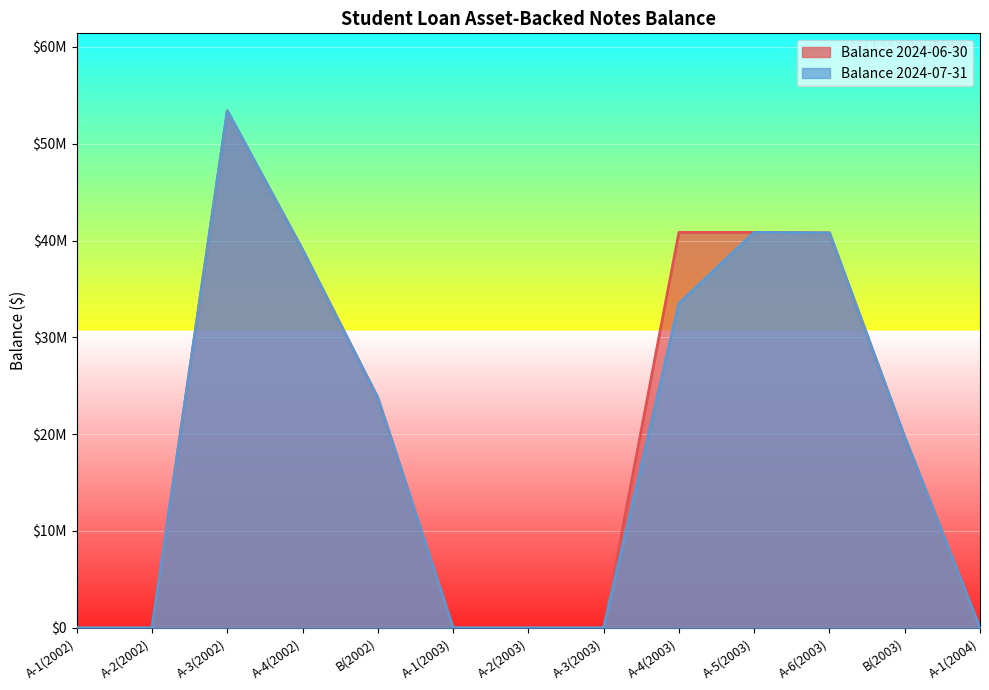

At which category is the sum across all series the highest?

A-3(2002)